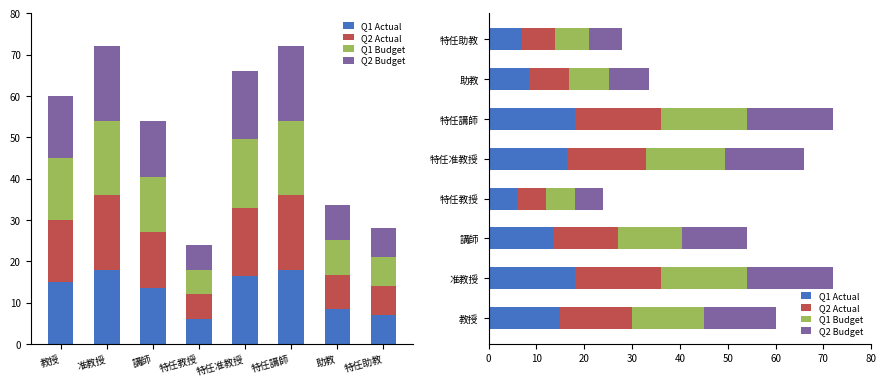

What is the total value across all series at 特任助教?

28.0